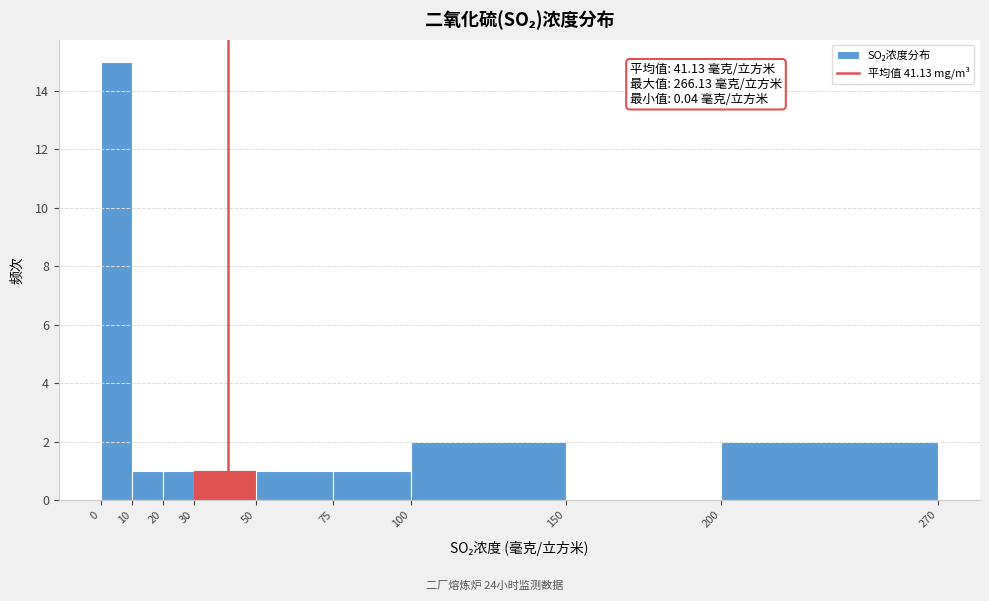

Which range on the x-axis has the tallest bar?

0 to 10